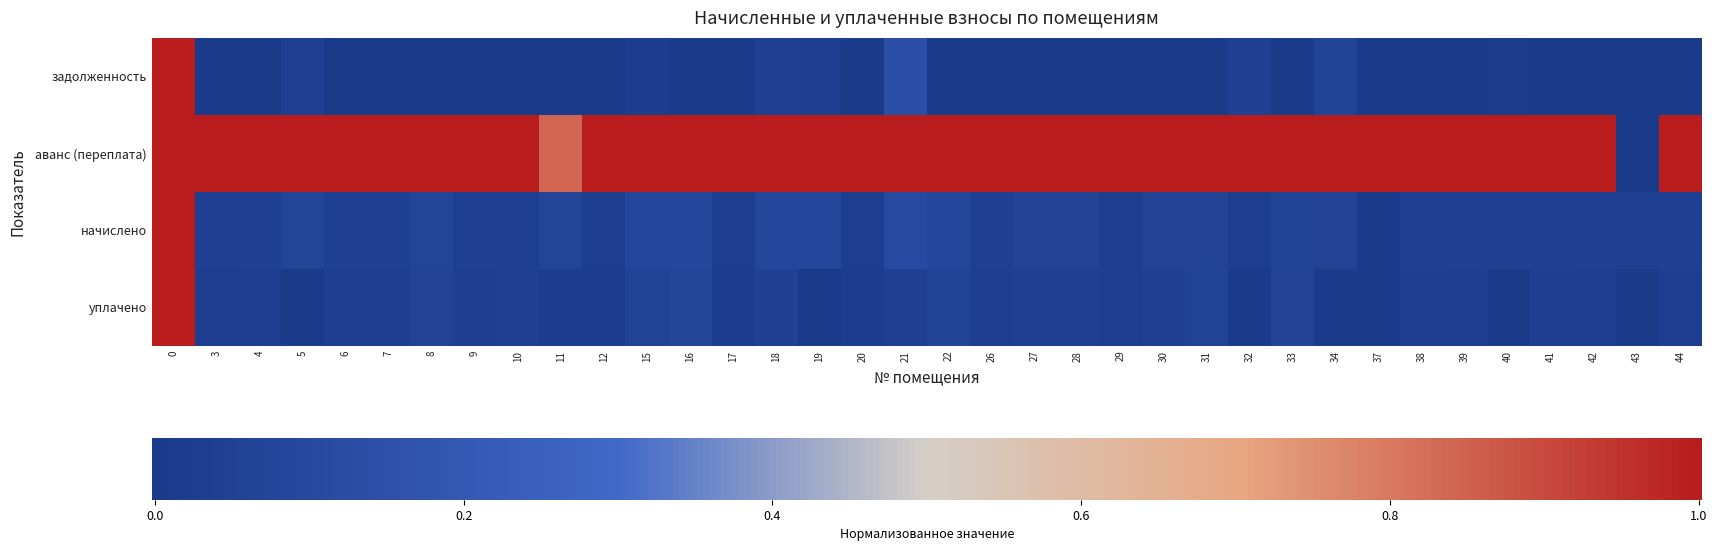

At 33, list the series in order from smallest to largest.

задолженность, начислено, уплачено, аванс (переплата)